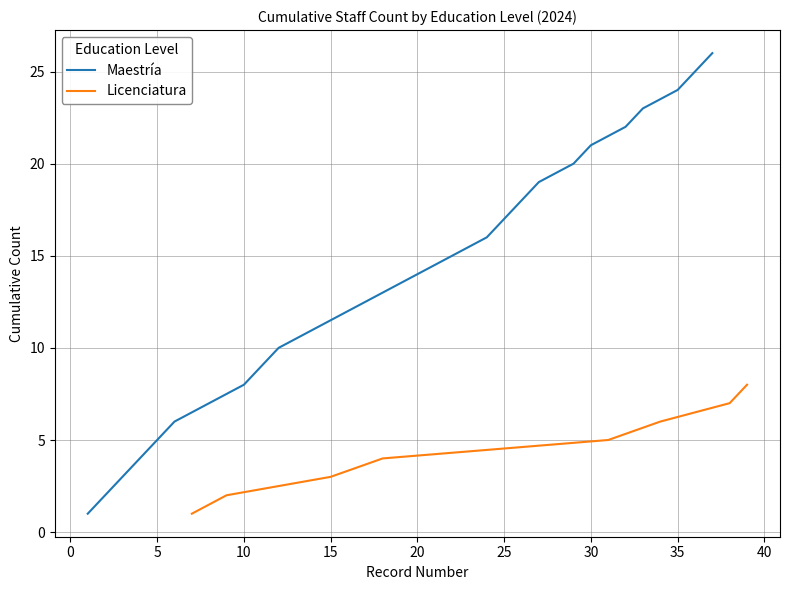

What is the highest value of the Maestría series?

26